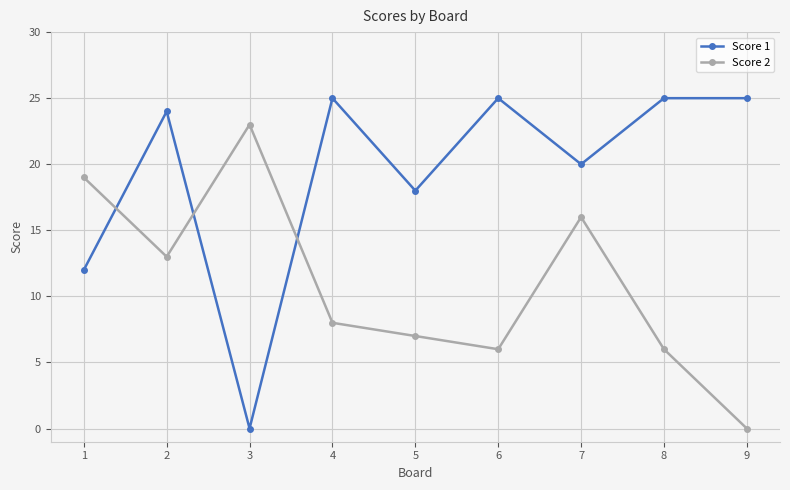

Which category has the highest value in the Score 2 series?

3